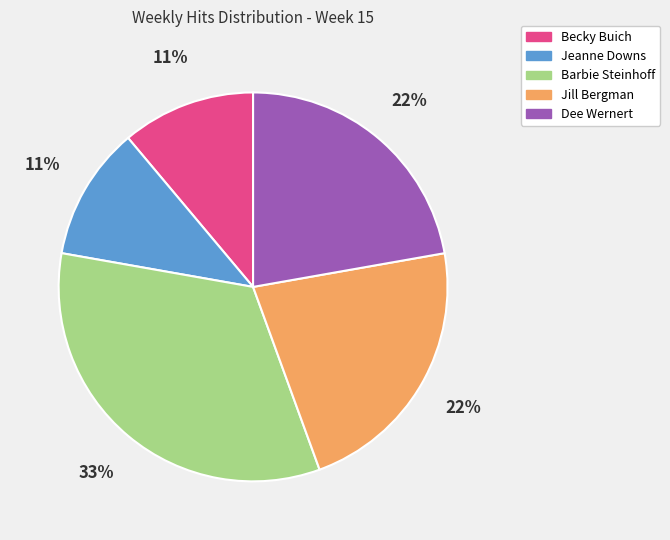

The Jill Bergman slice represents 22% of the pie. True or false?

True